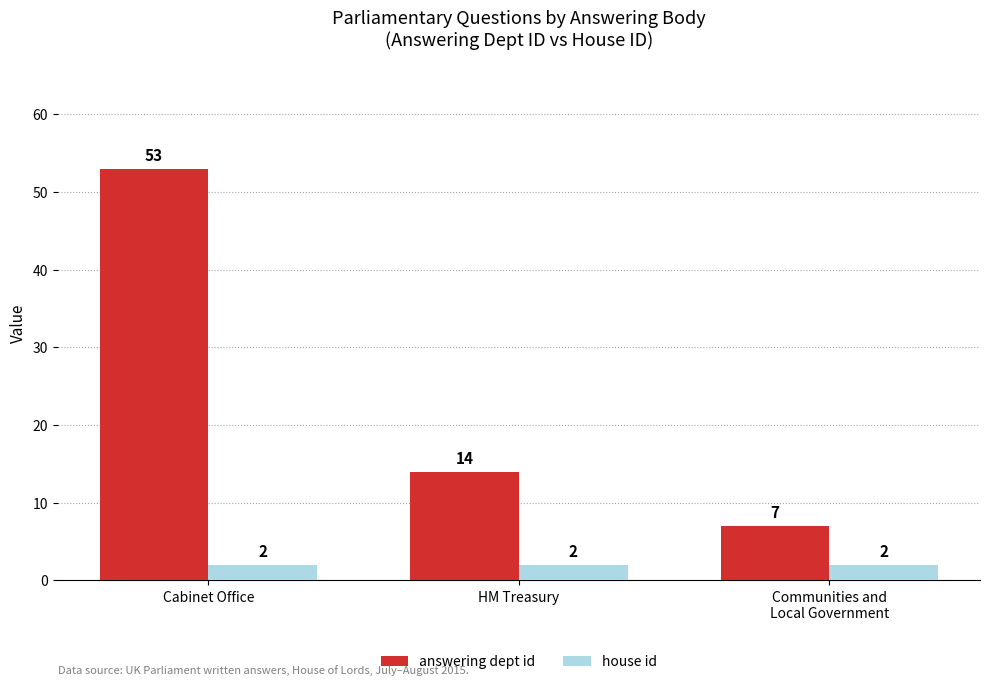

What is the highest value of the house id series?

2